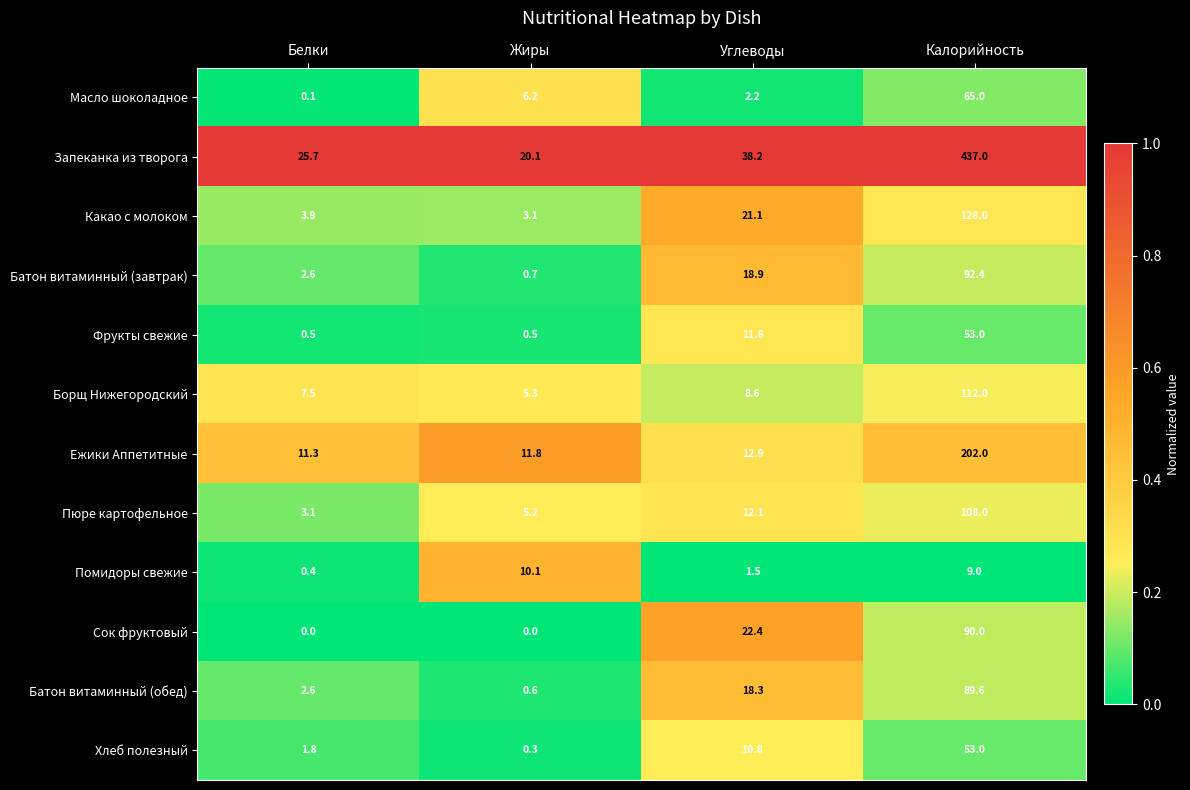

What is the sum of all Масло шоколадное values?

73.5